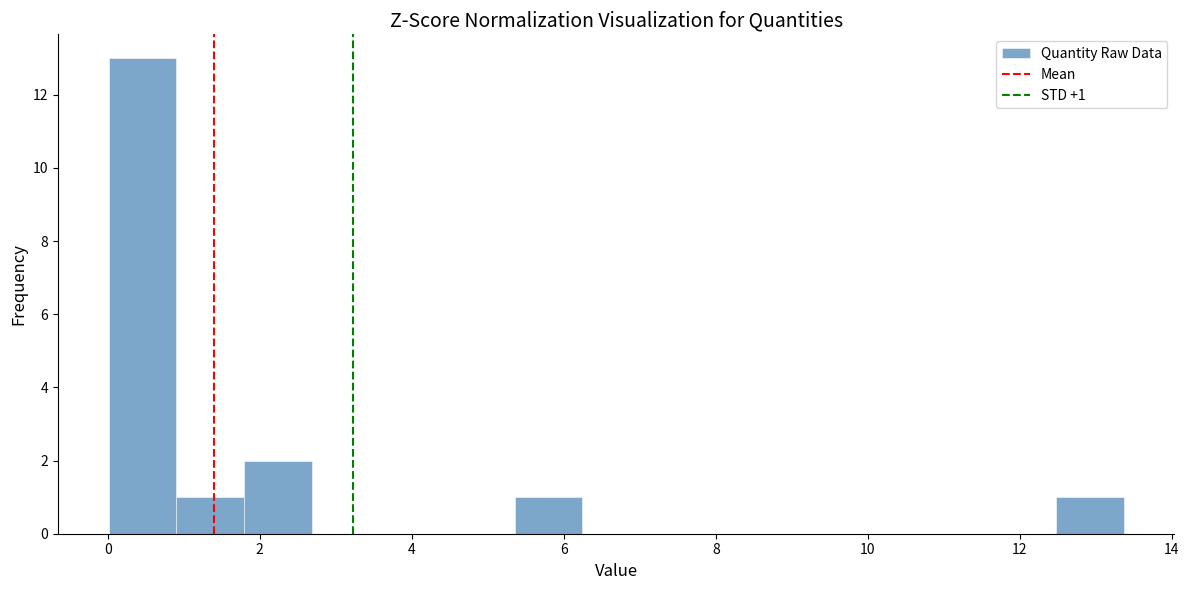

Which range on the x-axis has the tallest bar?

0.0 to 1.0